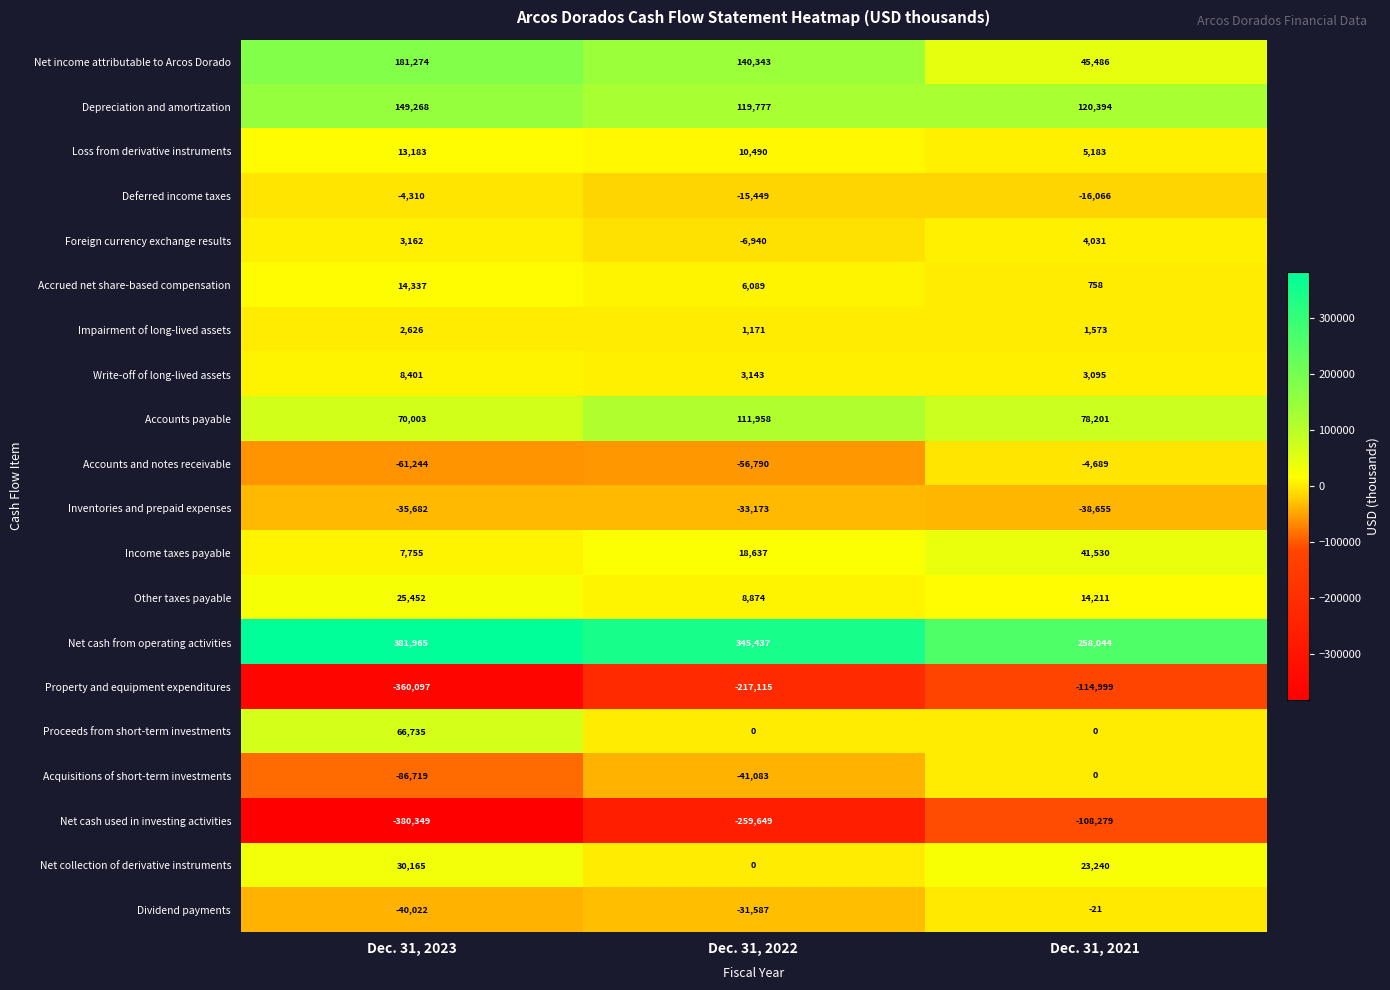

Is it true that Proceeds from short-term investments equals 34752 at Dec. 31, 2022?

False